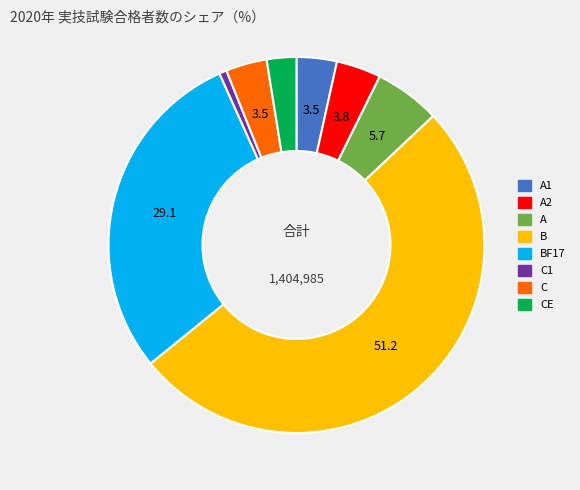

Approximately how many times larger is the value at C1 compared to A?

0.1